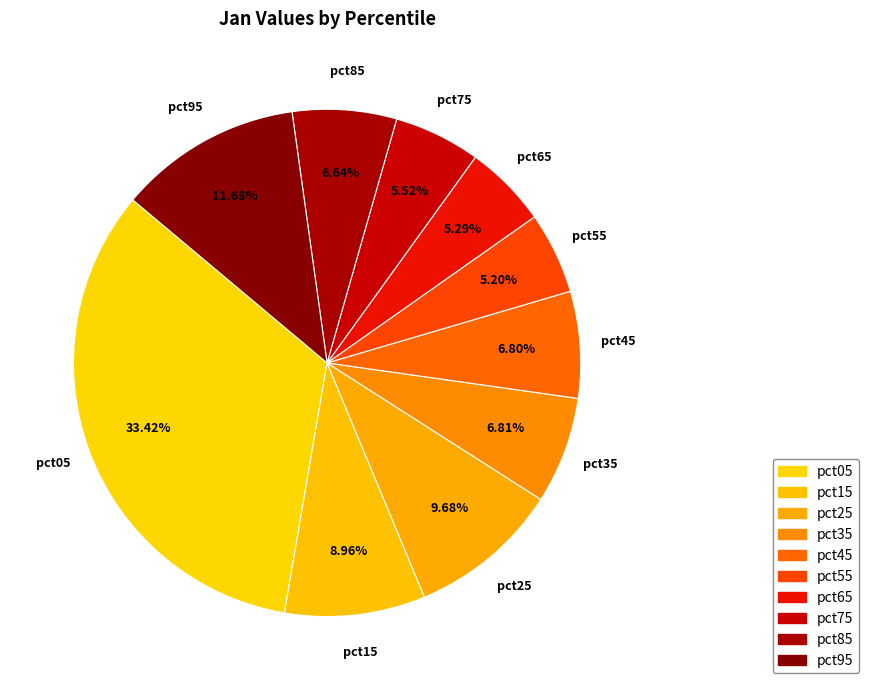

To the nearest percent, what portion does pct25 represent?

10%